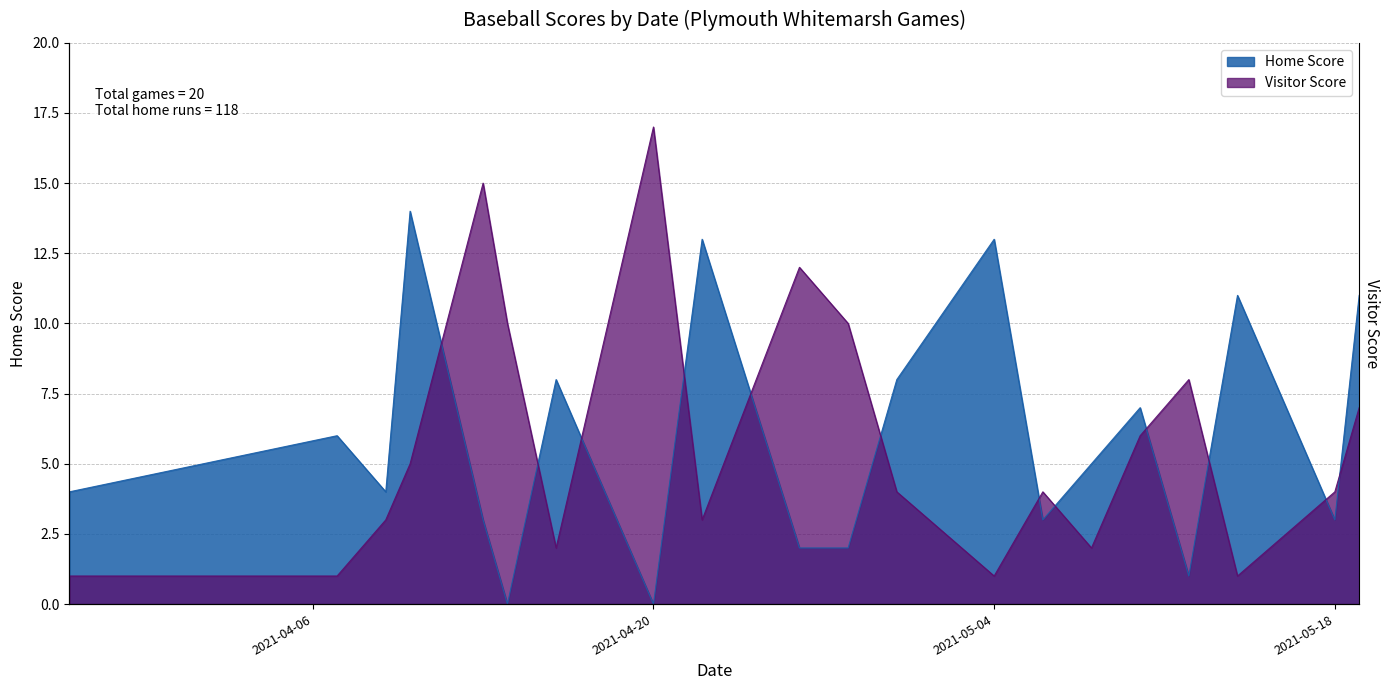

Read the Home Score value at 2021-04-09, to the nearest 5.

5